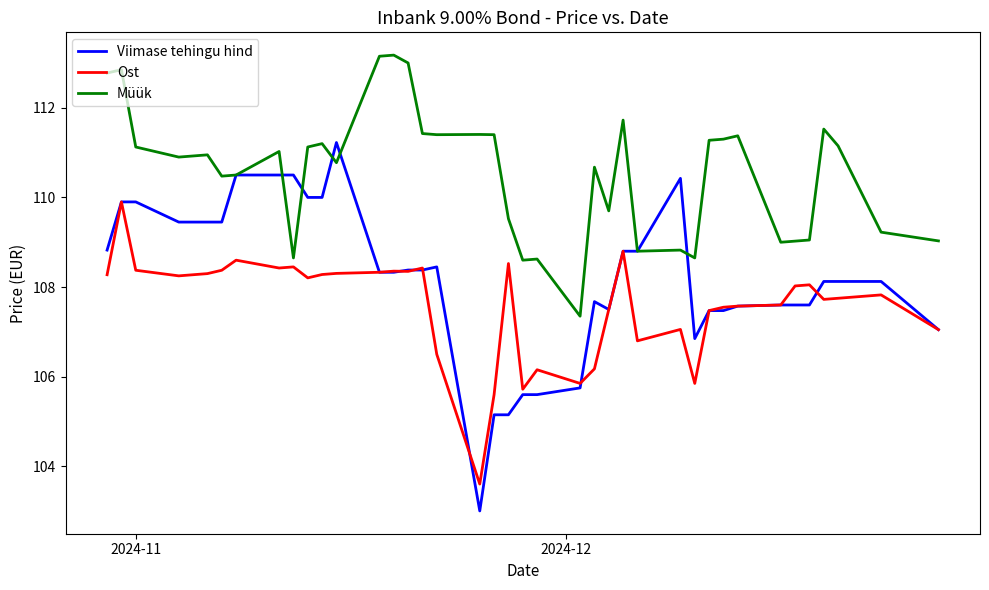

List the series in order of their peak value, lowest first.

Ost, Viimase tehingu hind, Müük